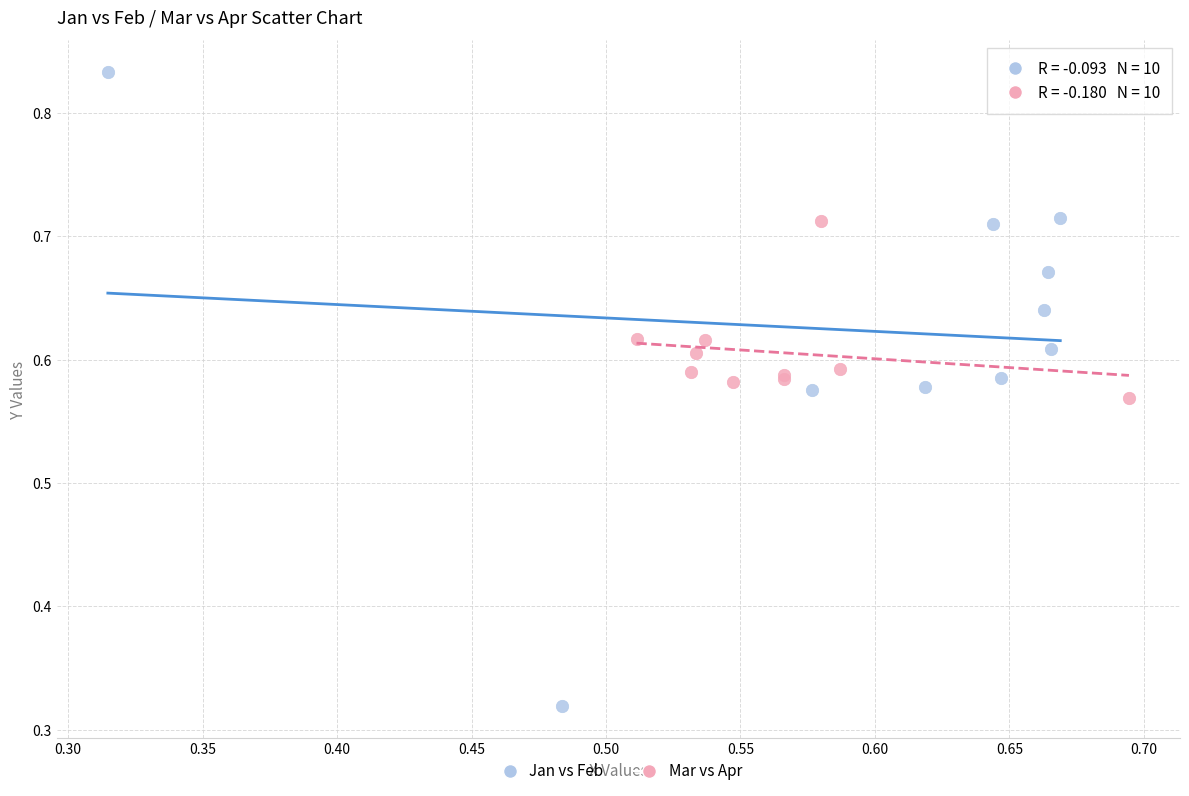

Which series reaches the minimum Y coordinate?

Jan vs Feb